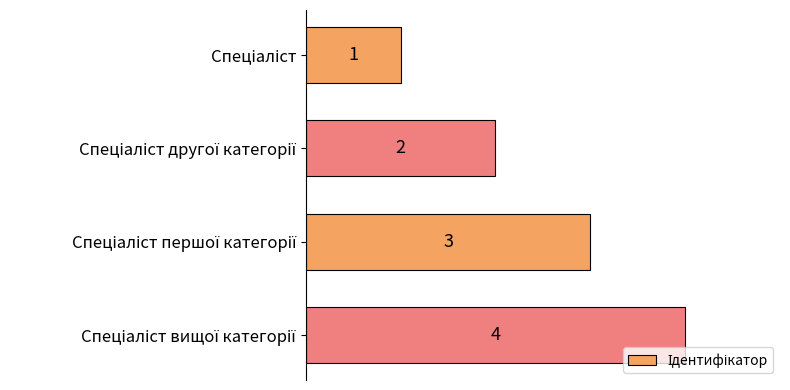

What is the maximum value shown in the chart?

4